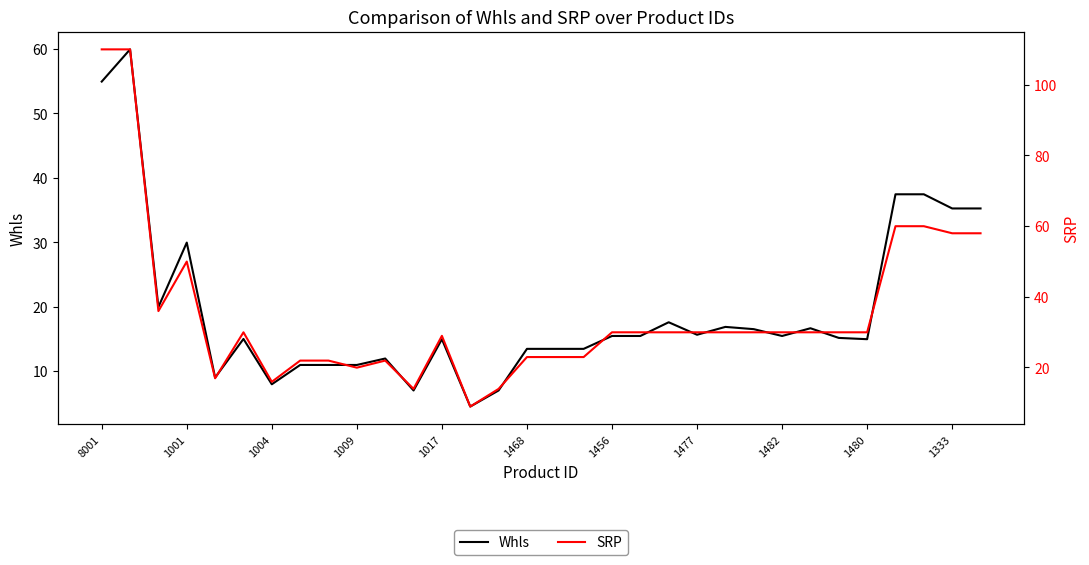

True or false: SRP and Whls intersect in this chart.

False